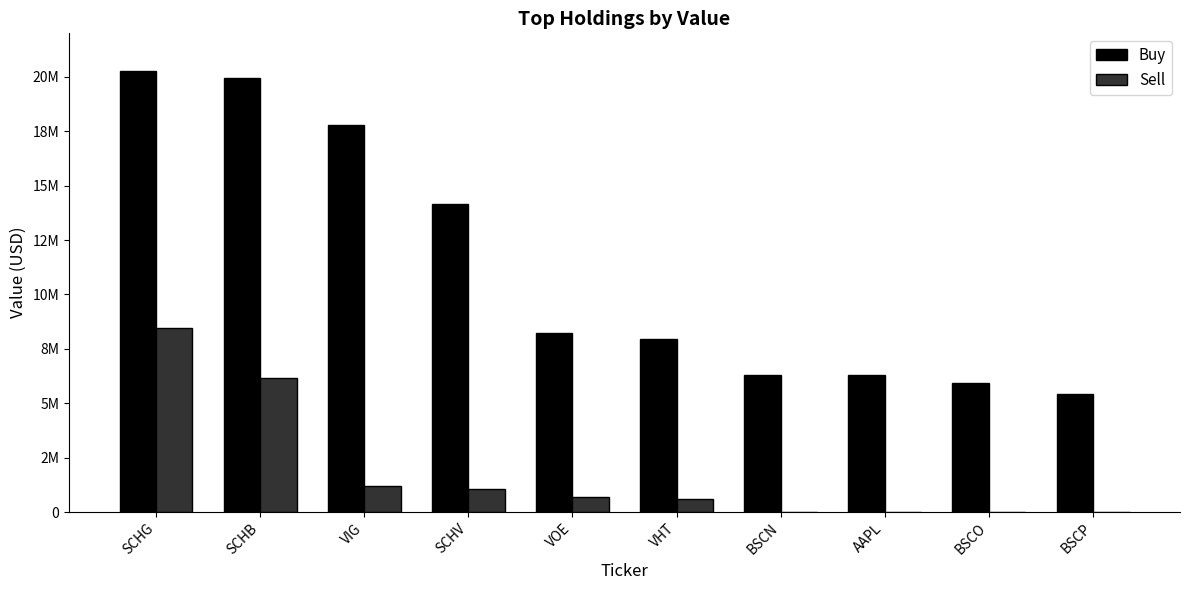

Does the chart contain stacked bars?

No